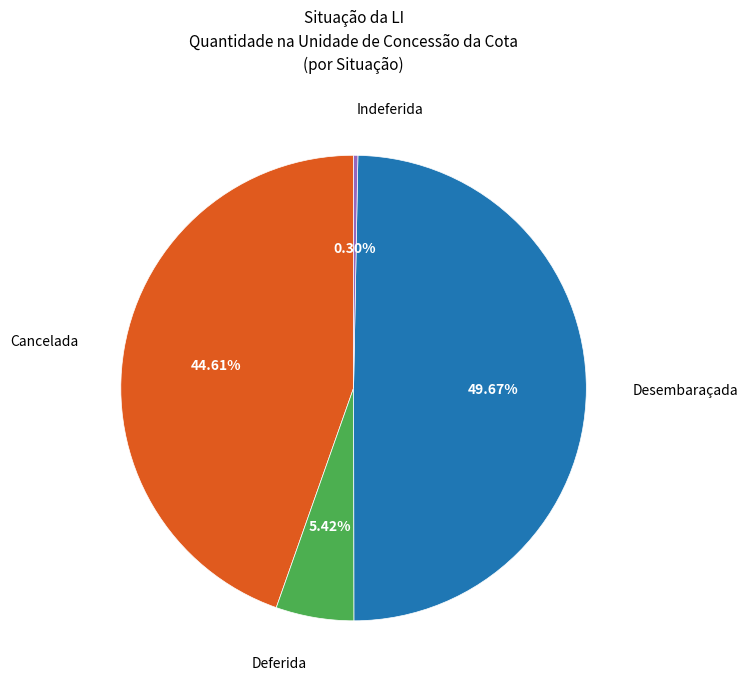

Is there any slice that represents more than half of the pie?

No